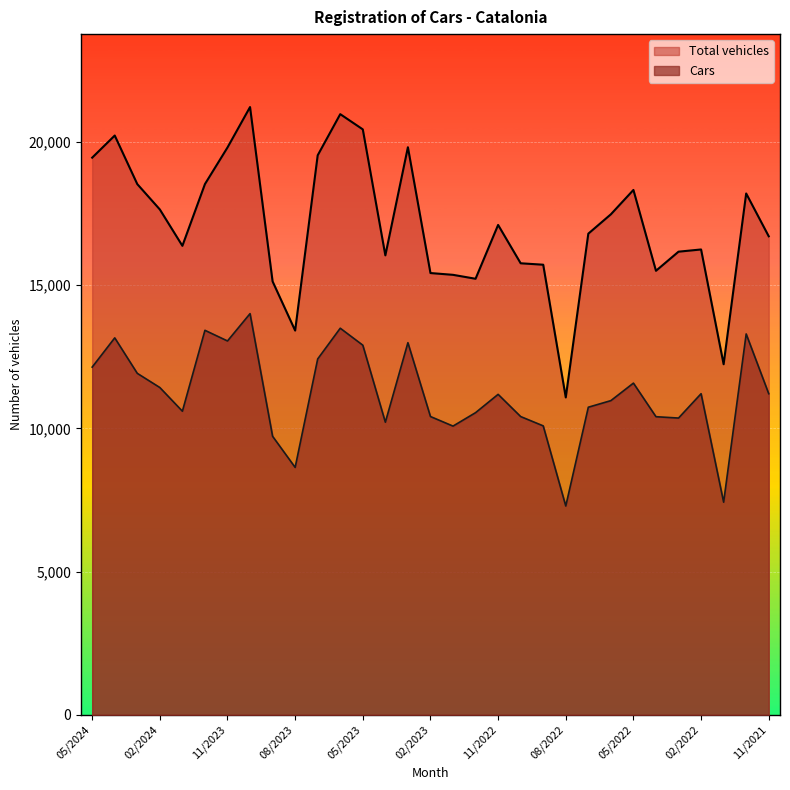

How many values in the Total vehicles series are below 16793?

15